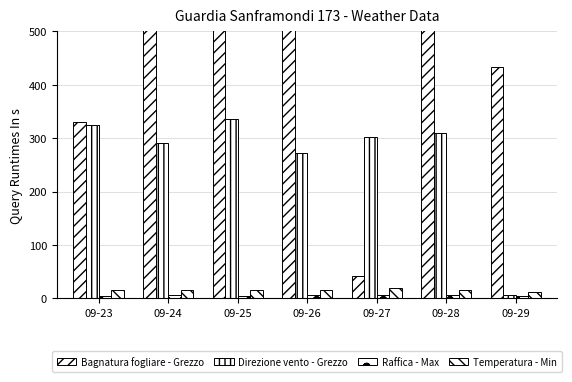

What is the value of the Raffica - Max bar at the 2nd from the left?

5.8